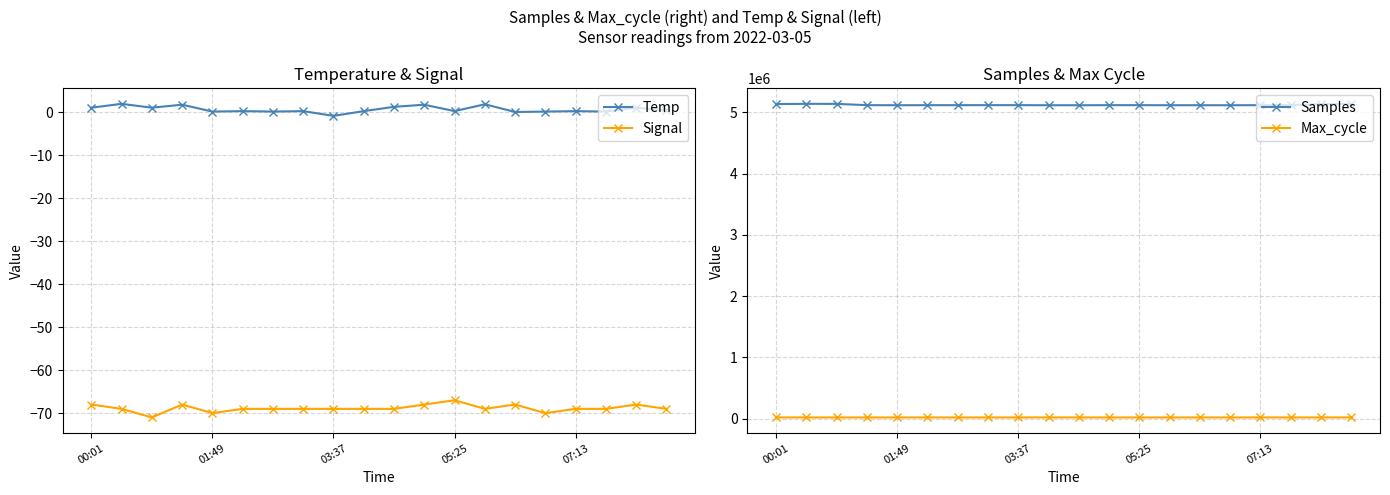

In Temp, how many points are higher than both neighbors (excluding endpoints)?

8